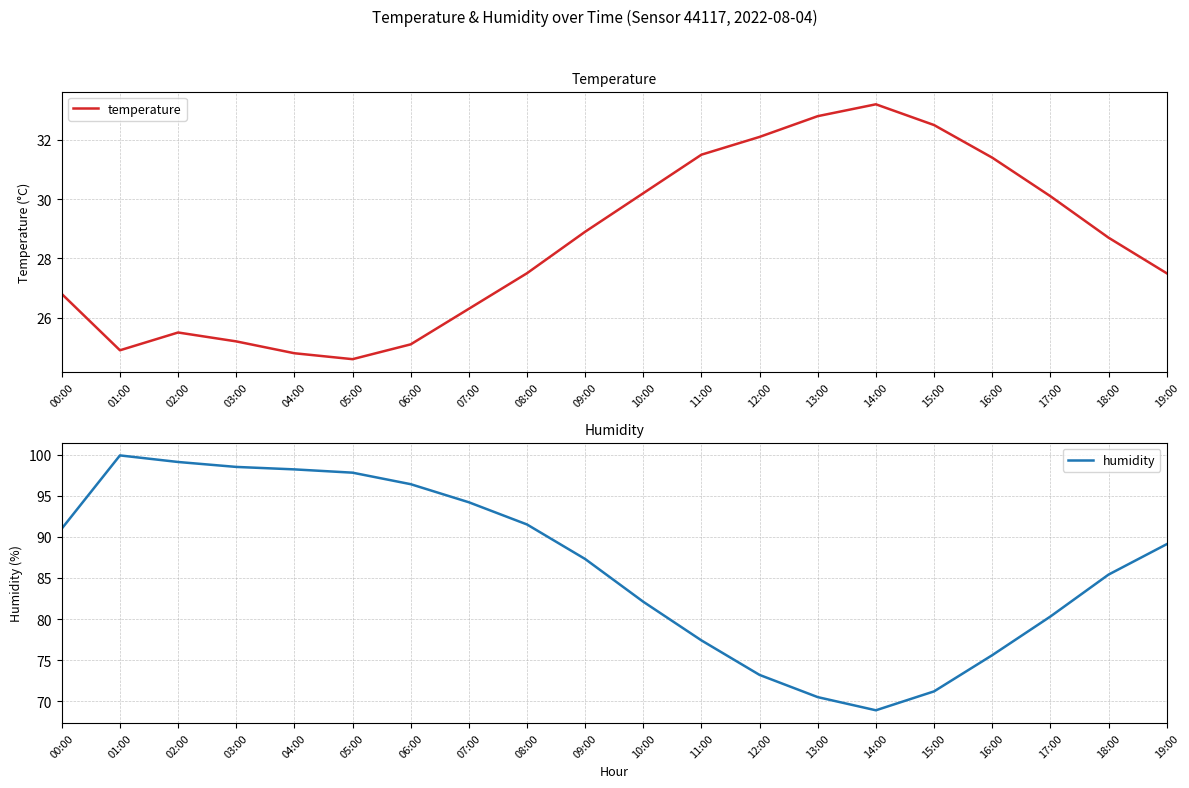

At which label is temperature closest to 28?

08:00